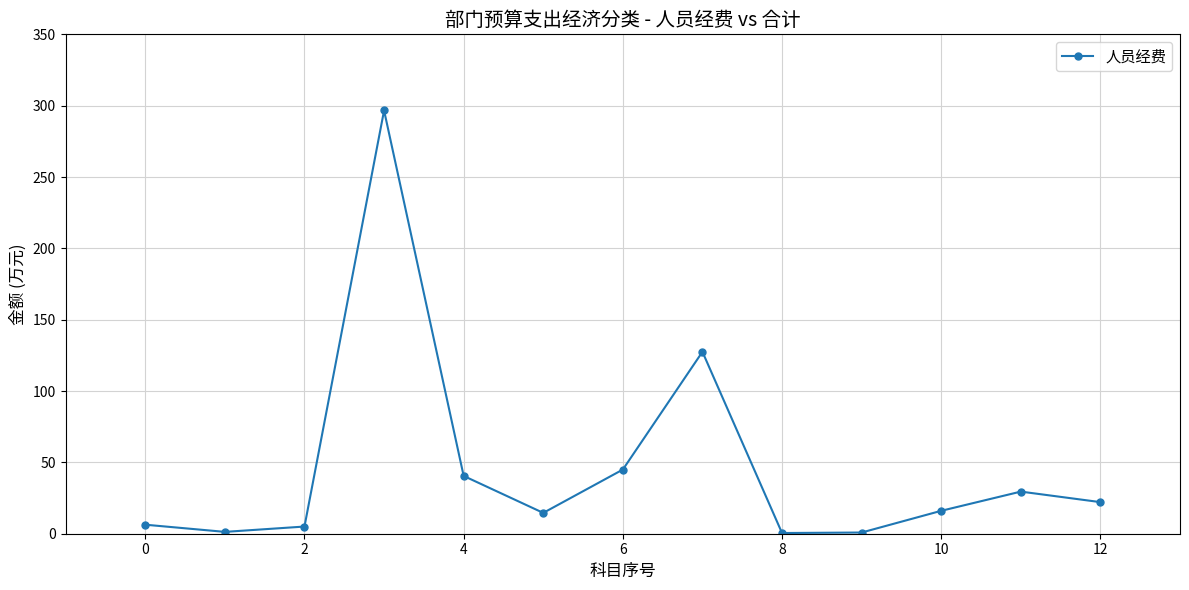

What is the greatest value displayed?

296.6